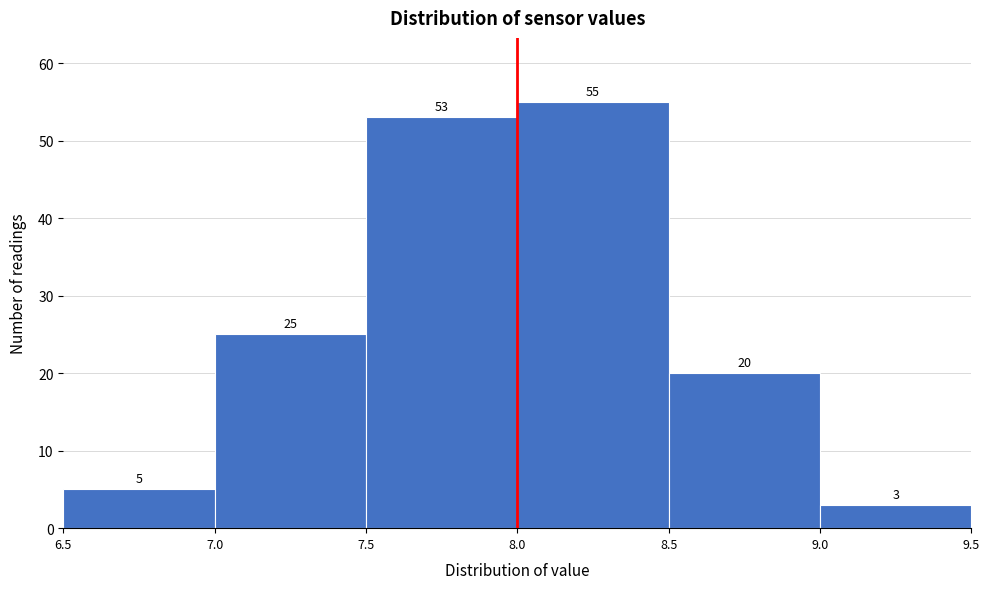

What is the height of the bar covering 8.5 to 9.0 on the x-axis?

20